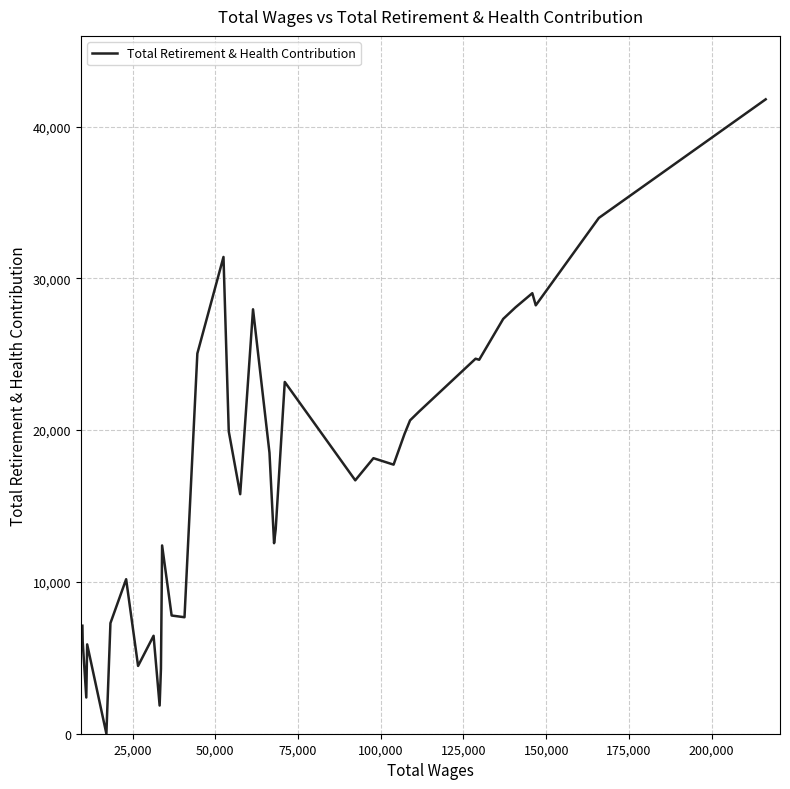

Is this an area chart (filled region under the line)?

No